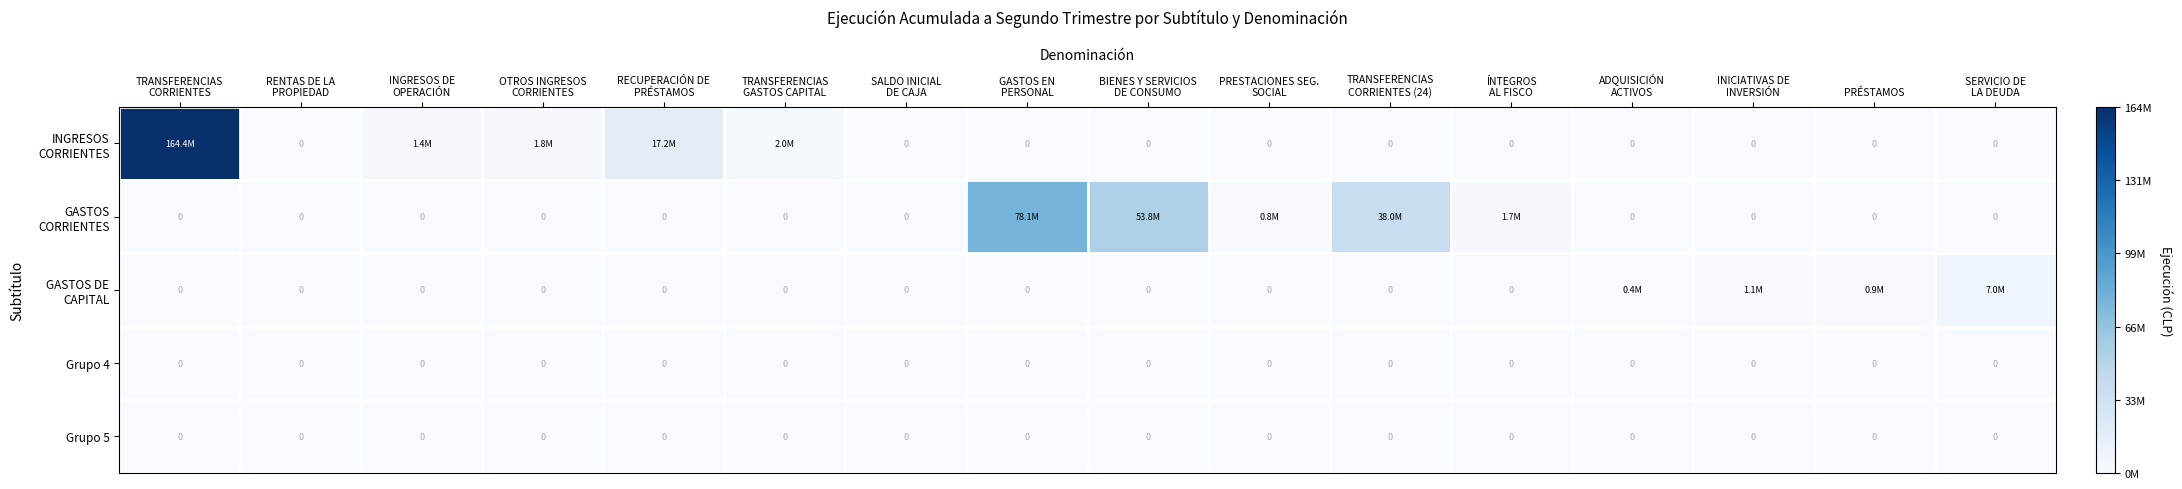

Which label corresponds to the smallest value in the chart?

RENTAS DE LA
PROPIEDAD